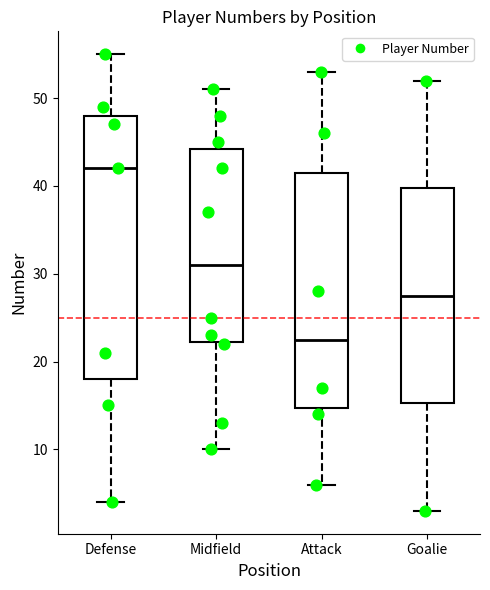

Reading left to right, read every box against the y-axis: the position of its median line, the range the box covers, and the ends of its whiskers. The values are not printed on the chart, so give them approximately, as read against the axis.

Defense: median 42, box 18 to 48, whiskers 4 to 55
Midfield: median 31, box 22 to 44, whiskers 10 to 51
Attack: median 23, box 15 to 42, whiskers 6 to 53
Goalie: median 28, box 15 to 40, whiskers 3 to 52